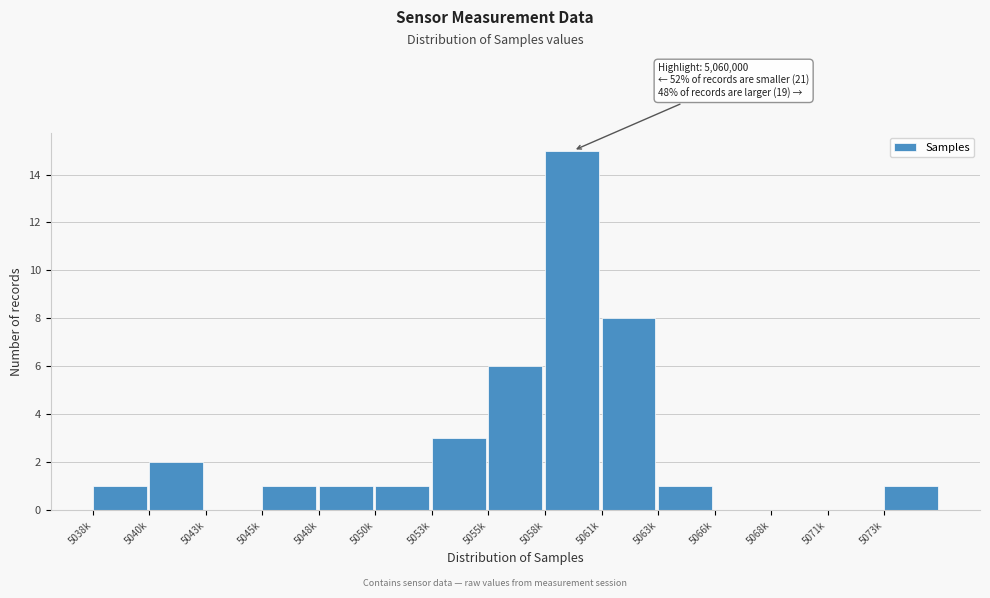

Reading left to right, extract all data points from this chart.

5038k=1	5040k=2	5043k=0	5045k=1	5048k=1	5050k=1	5053k=3	5055k=6	5058k=15	5061k=8	5063k=1	5066k=0	5068k=0	5071k=0	5073k=1